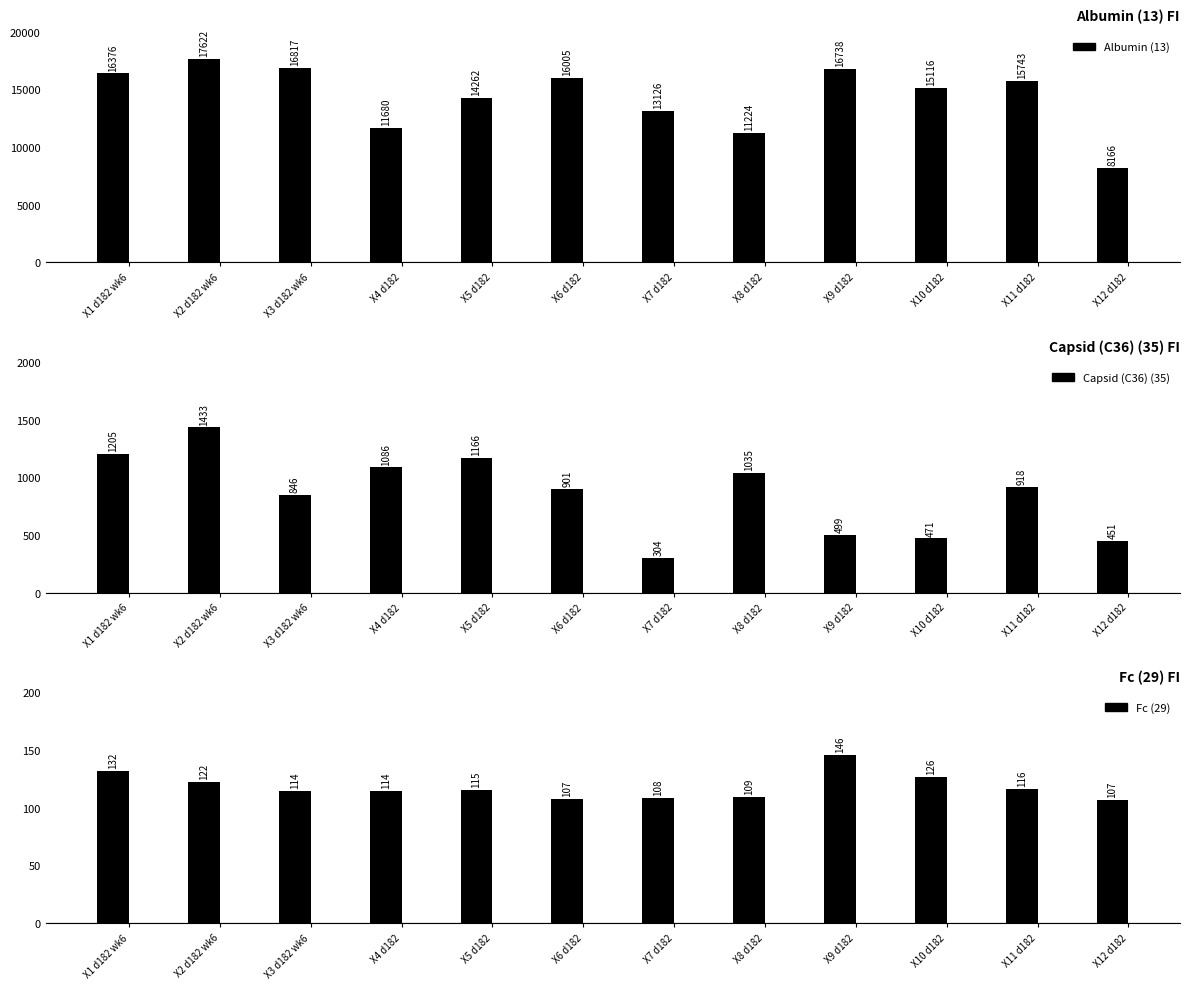

Reading left to right, list all the values displayed in this chart.

Albumin (13): X1 d182 wk6=16376.0	X2 d182 wk6=17621.8	X3 d182 wk6=16816.8	X4 d182=11679.5	X5 d182=14262.0	X6 d182=16005.3	X7 d182=13125.8	X8 d182=11223.8	X9 d182=16738.3	X10 d182=15115.8	X11 d182=15743.3	X12 d182=8166.0
Capsid (C36) (35): X1 d182 wk6=1205.0	X2 d182 wk6=1432.8	X3 d182 wk6=845.8	X4 d182=1085.5	X5 d182=1166.5	X6 d182=901.0	X7 d182=304.5	X8 d182=1035.0	X9 d182=499.3	X10 d182=471.3	X11 d182=918.0	X12 d182=450.8
Fc (29): X1 d182 wk6=132.0	X2 d182 wk6=122.3	X3 d182 wk6=114.3	X4 d182=114.3	X5 d182=115.3	X6 d182=107.3	X7 d182=108.3	X8 d182=109.0	X9 d182=146.0	X10 d182=126.3	X11 d182=116.0	X12 d182=107.0